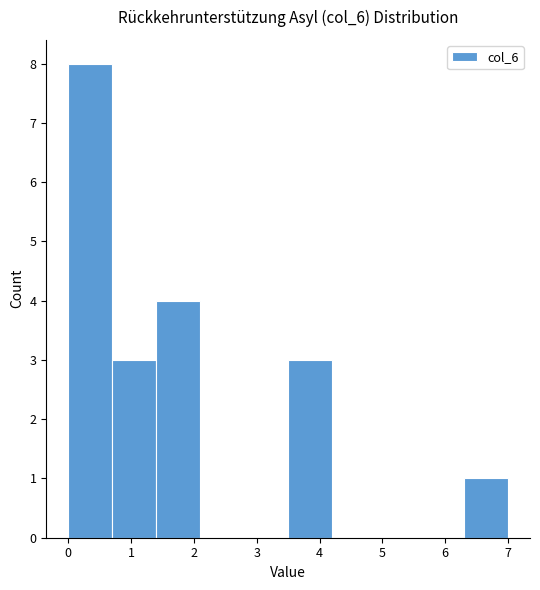

Which range on the x-axis has the tallest bar?

0.0 to 0.7